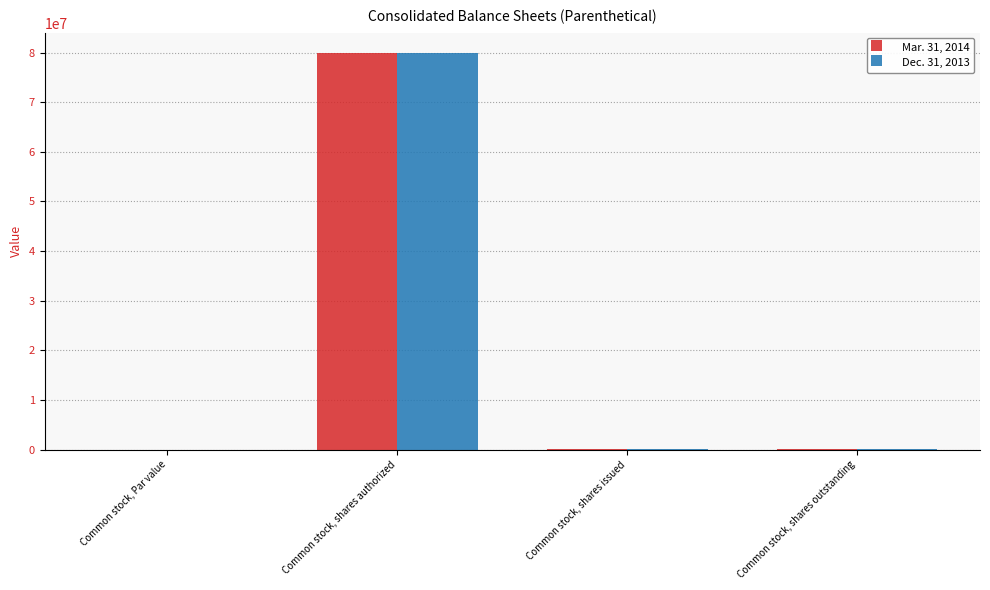

What is the maximum value for Dec. 31, 2013?

80000000.0